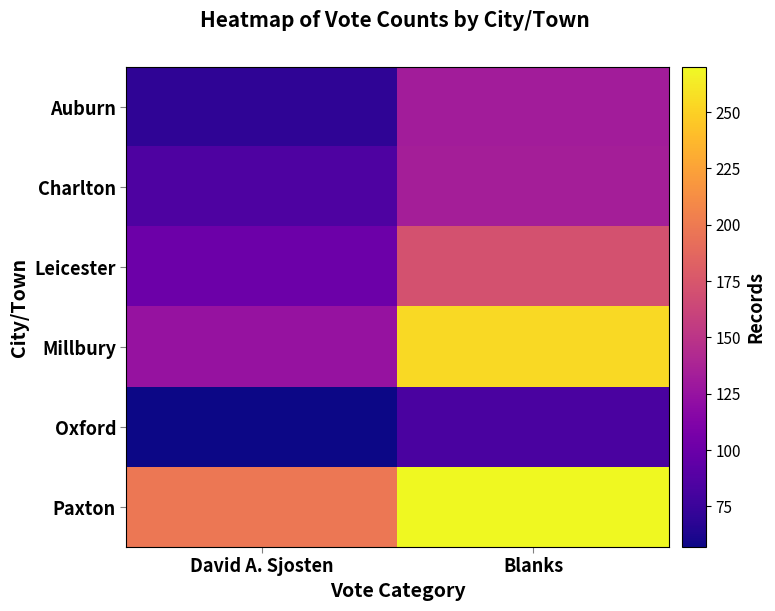

At Blanks, list the series in order from smallest to largest.

Oxford, Auburn, Charlton, Leicester, Millbury, Paxton